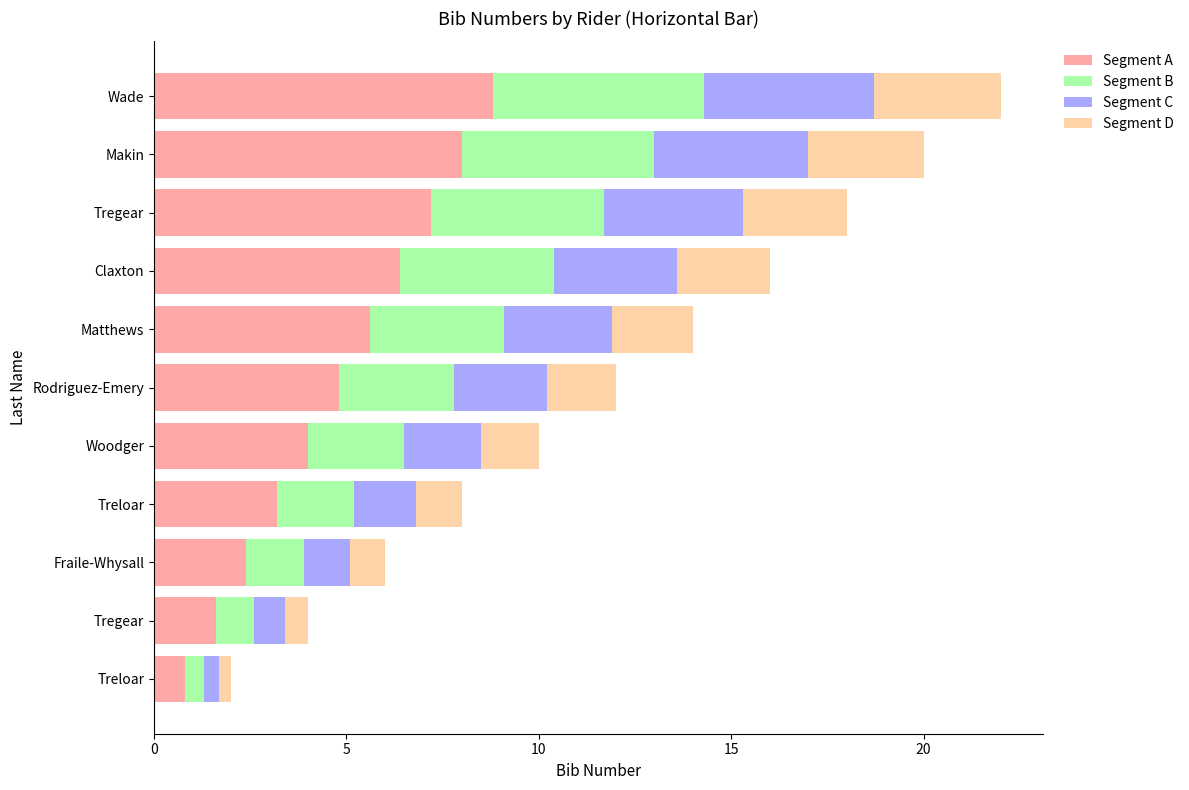

What is the value of the Segment B bar at the 4th from the left?

2.0